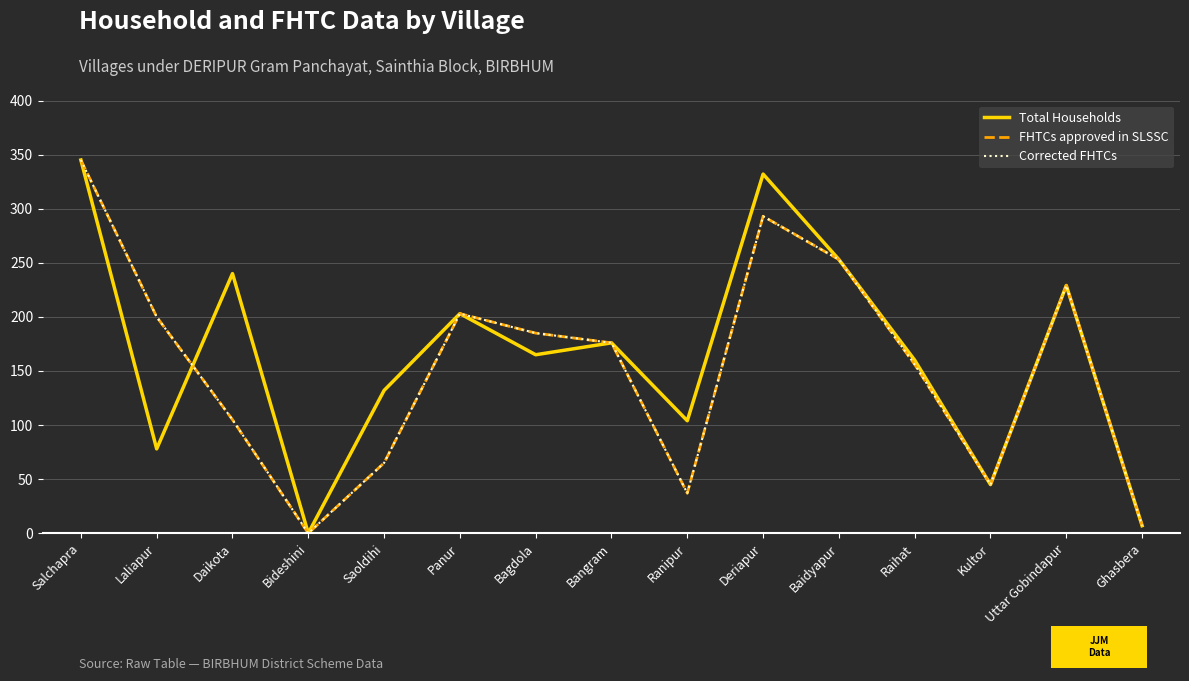

What is the greatest value displayed?

345